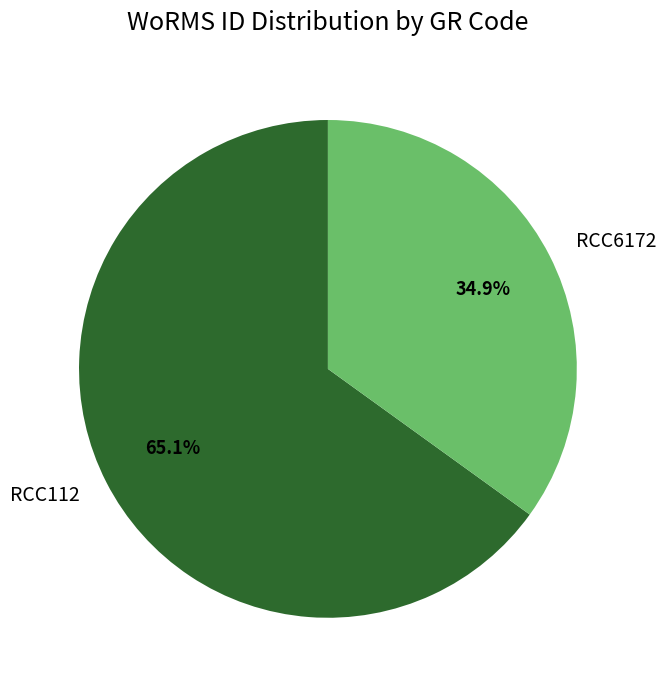

What percentage is the RCC112 slice, to the nearest percent?

65%